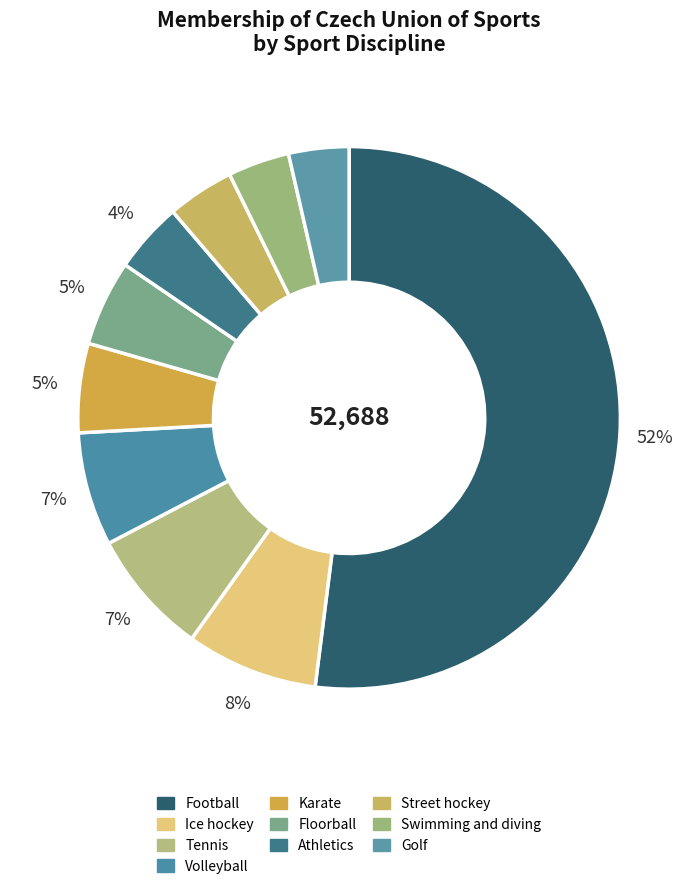

What is the change in value from Floorball to Athletics?

-477